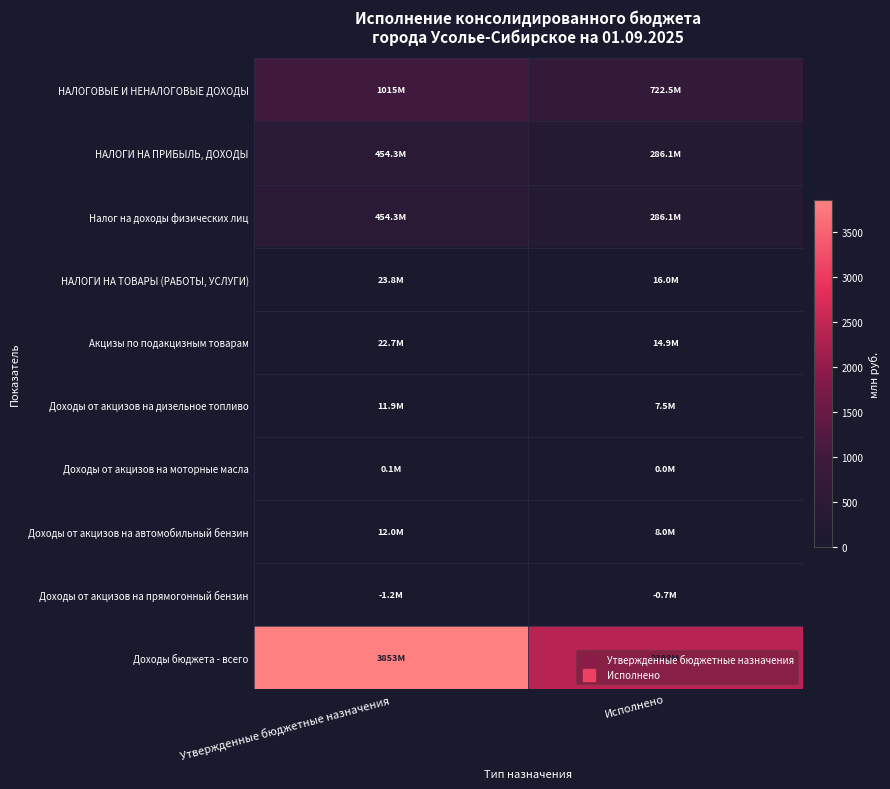

At how many categories does at least one series exceed 3668?

1